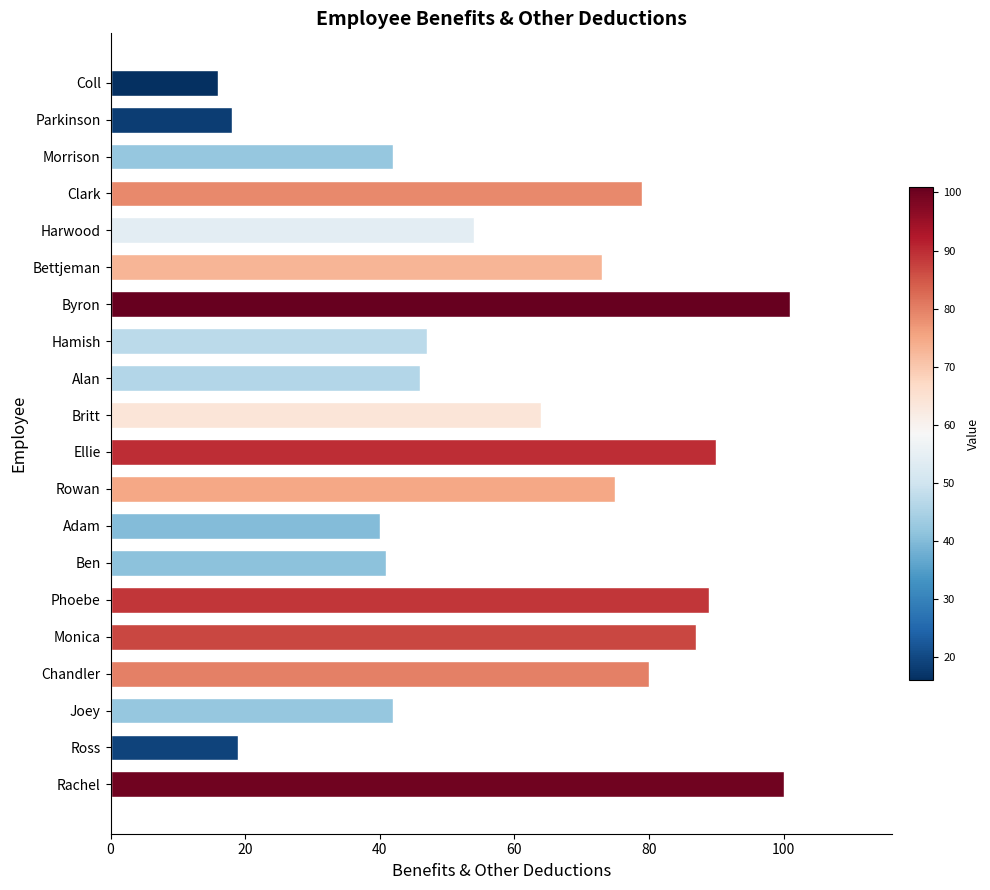

What is the minimum value shown in the chart?

16